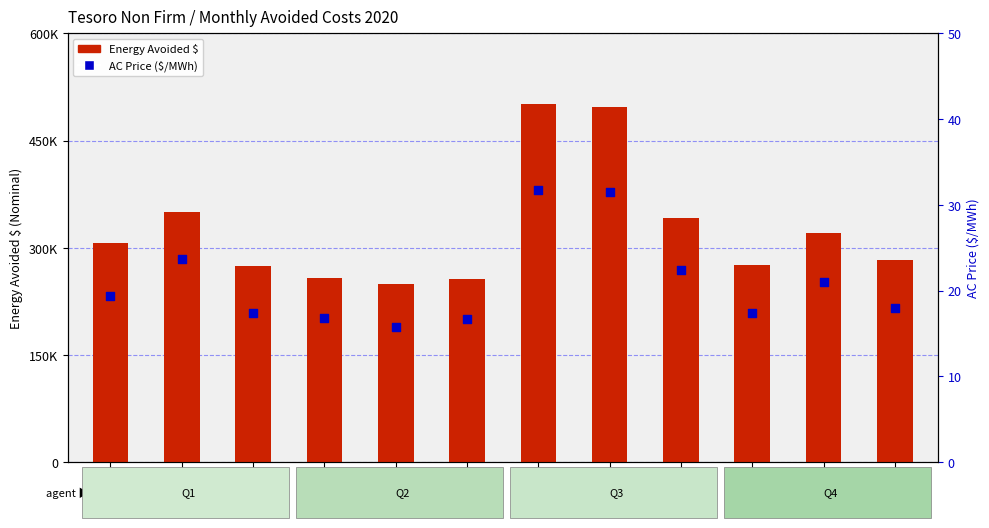

What are all the series names shown in the legend?

Energy Avoided $, AC Price ($/MWh)